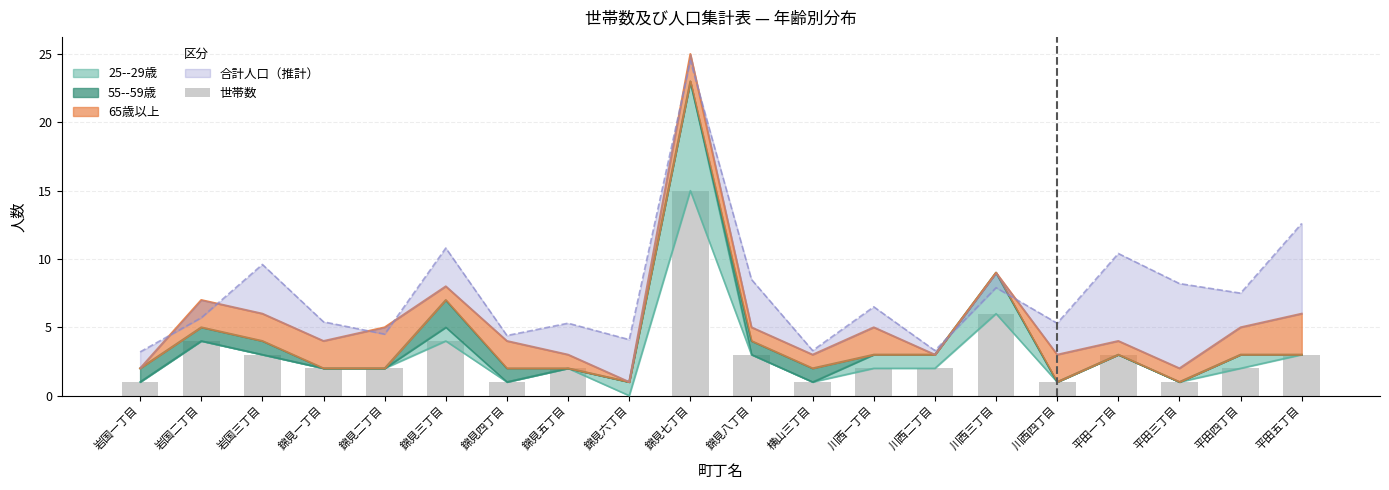

At which category does the chart reach its peak across all series?

錦見七丁目